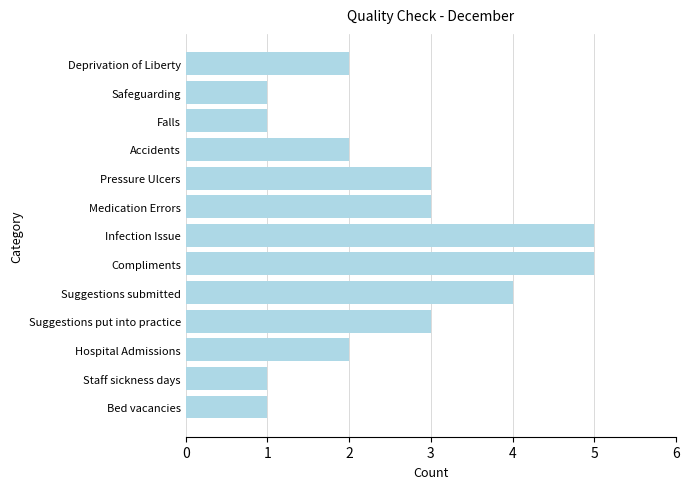

What is the change in value from Accidents to Suggestions put into practice?

+1